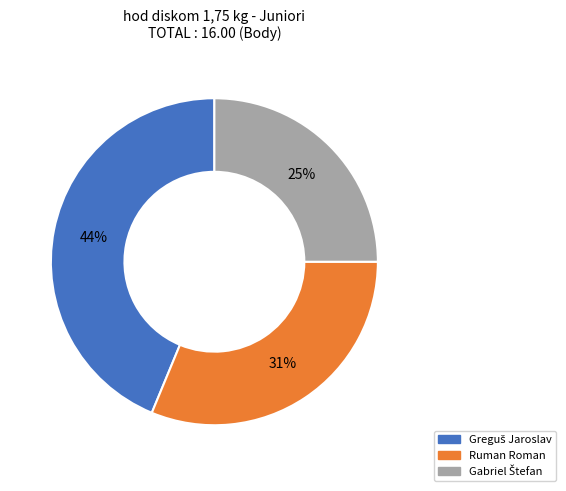

Does any single category account for the majority?

No